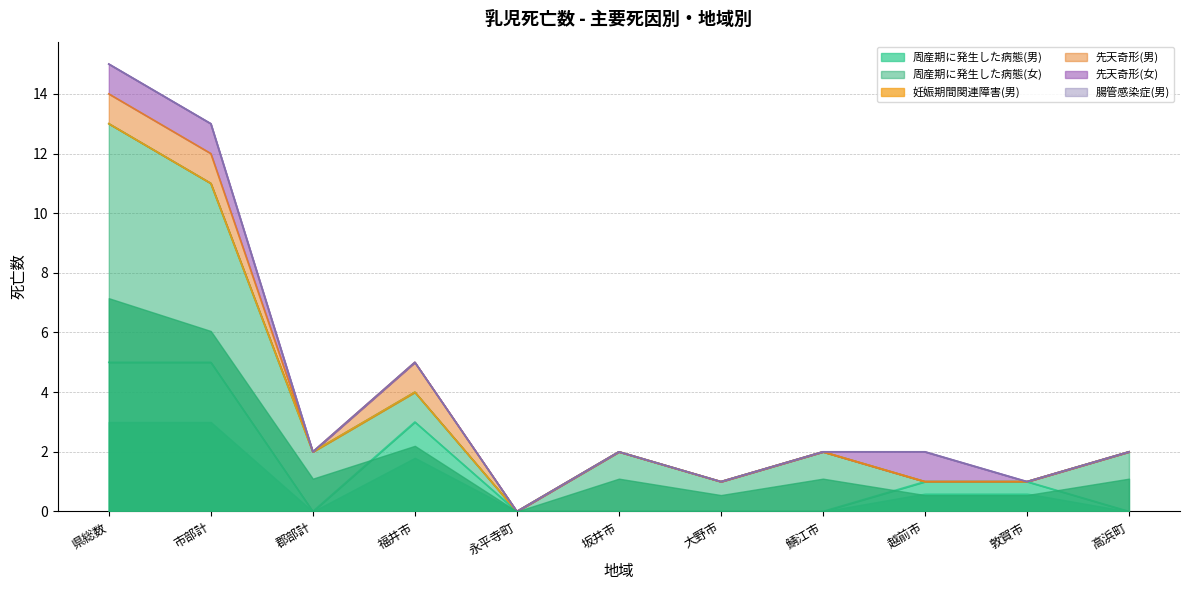

What is the label of the 7th point from the left?

大野市